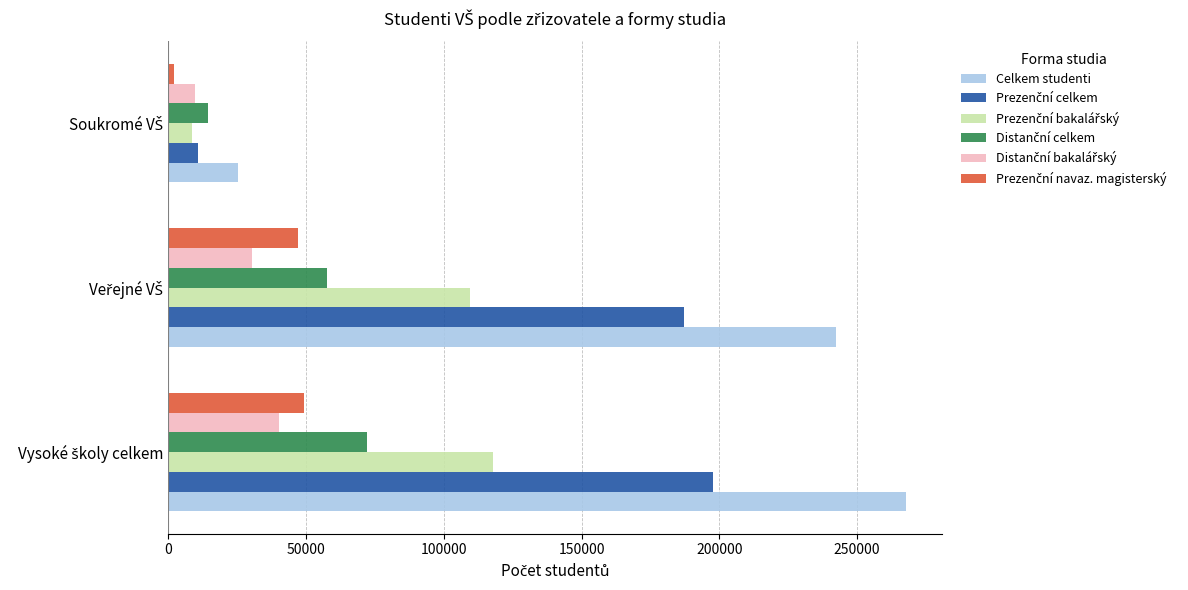

Which series has the largest range (max minus min)?

Celkem studenti